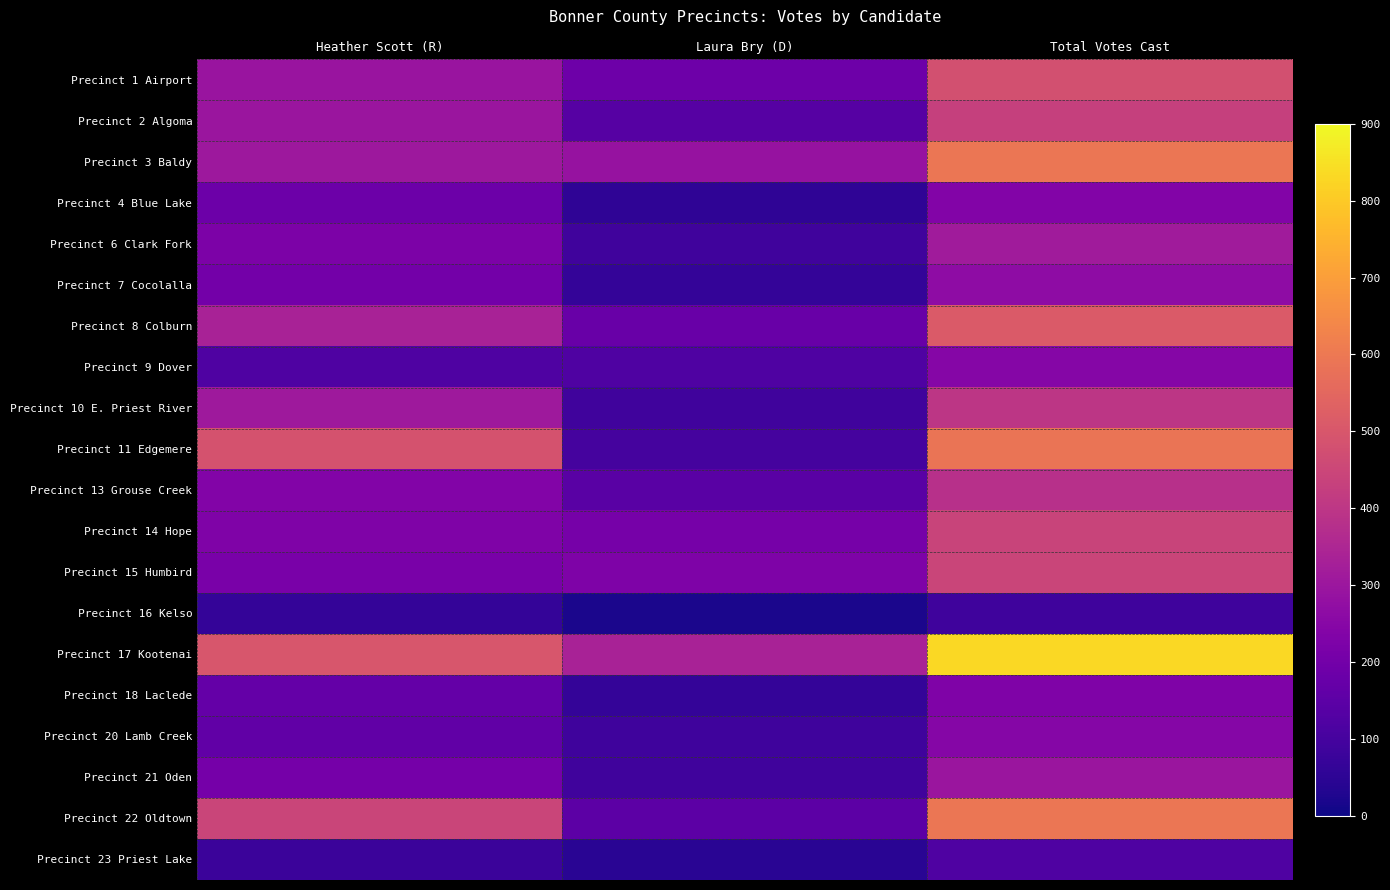

Between Total Votes Cast and Heather Scott (R), which is larger?

Total Votes Cast